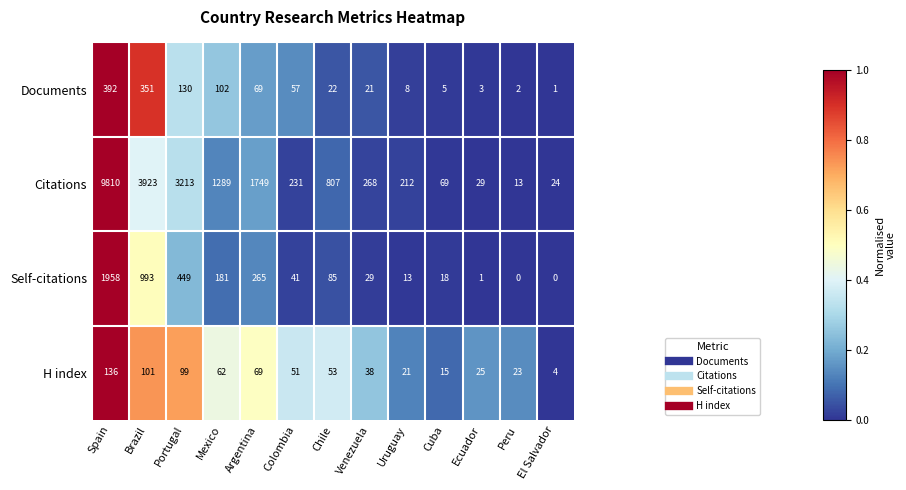

What is the difference between the maximum and second lowest values in the Documents series?

390